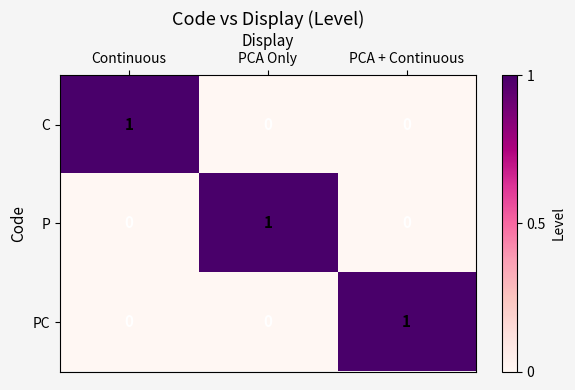

Count the number of categories in the chart.

3